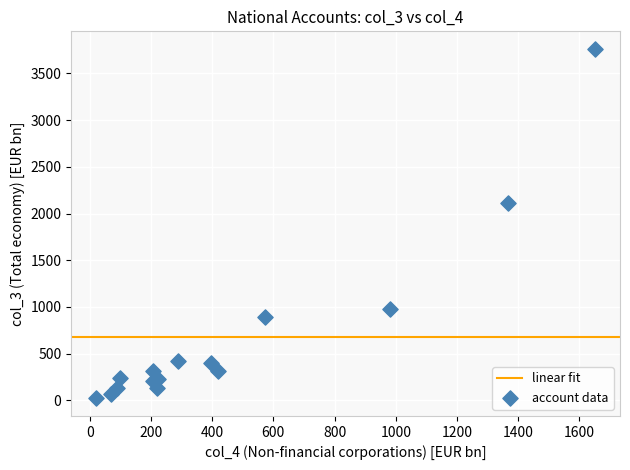

What is the range of Y values (max minus min)?

3742.9